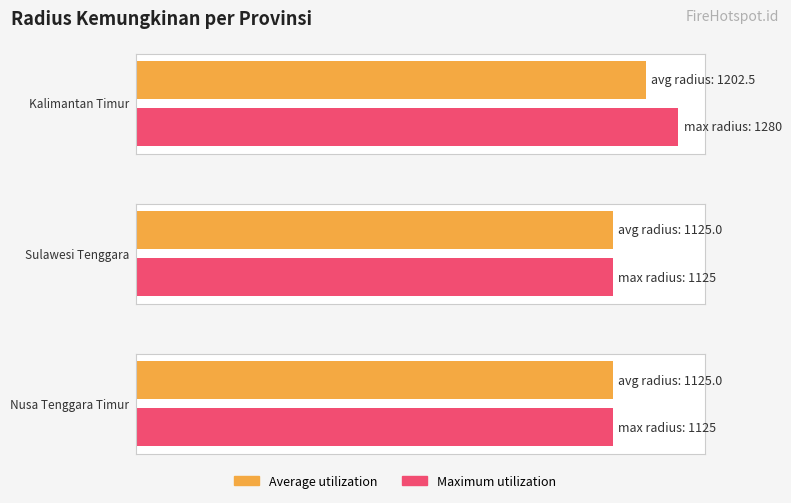

At which category is the sum across all series the highest?

Kalimantan Timur